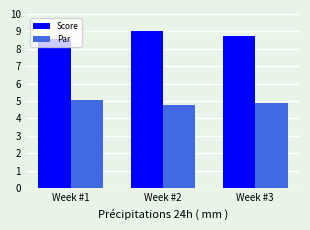

Is it true that Score equals 8.6 at Week #1?

True